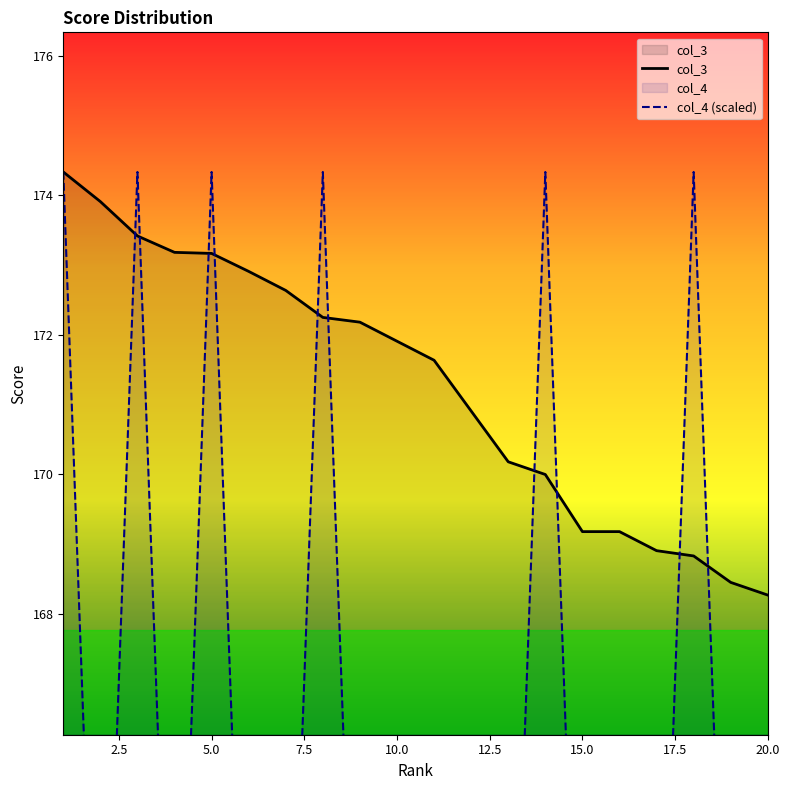

How many times do col_3 and col_4 (scaled) cross each other?

10